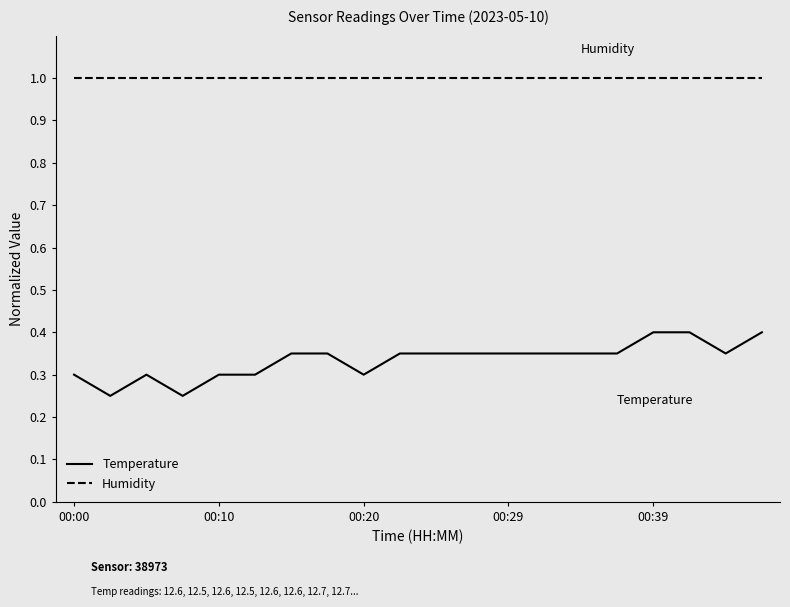

List the series in order of their peak value, highest first.

Humidity, Temperature